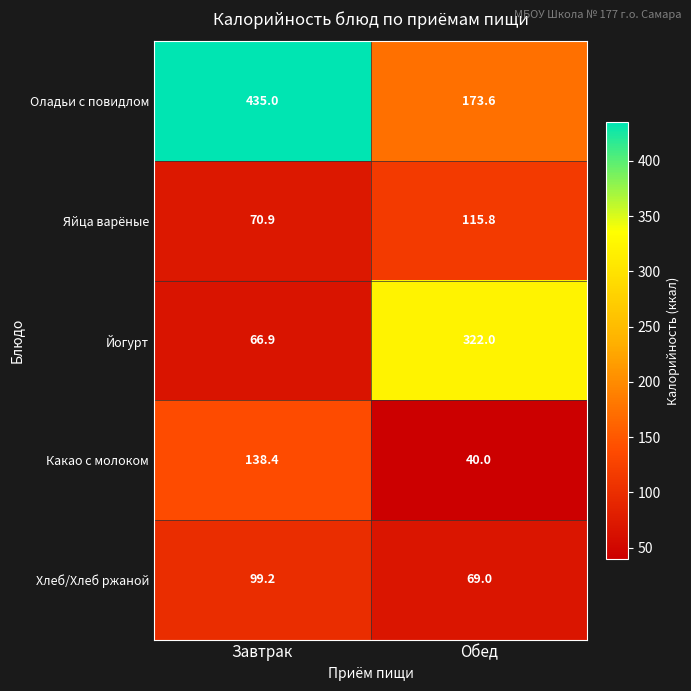

The value of Оладьи с повидлом at Обед is 234.9. True or false?

False